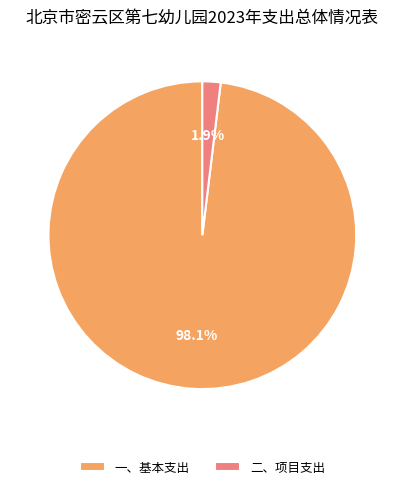

Which slice is the largest?

一、基本支出